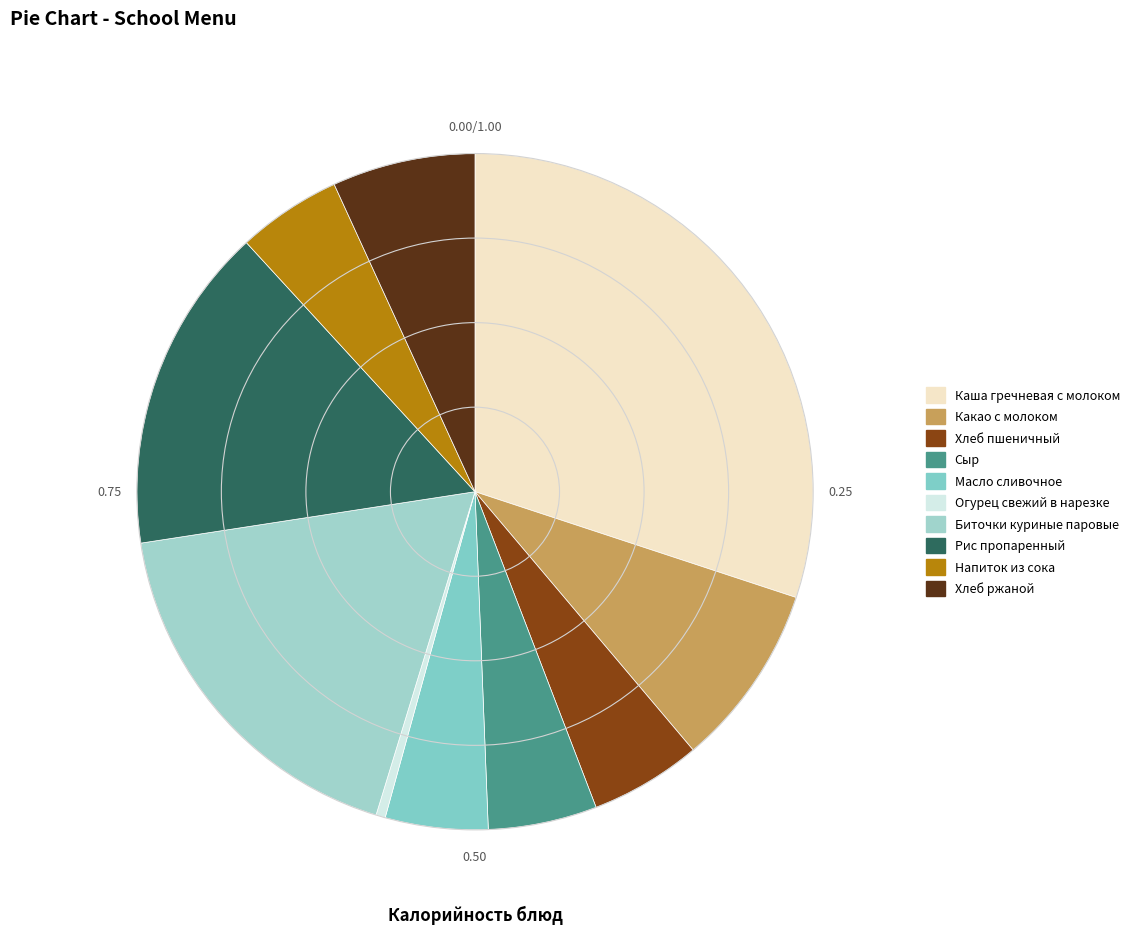

Is there any slice that represents more than half of the pie?

No